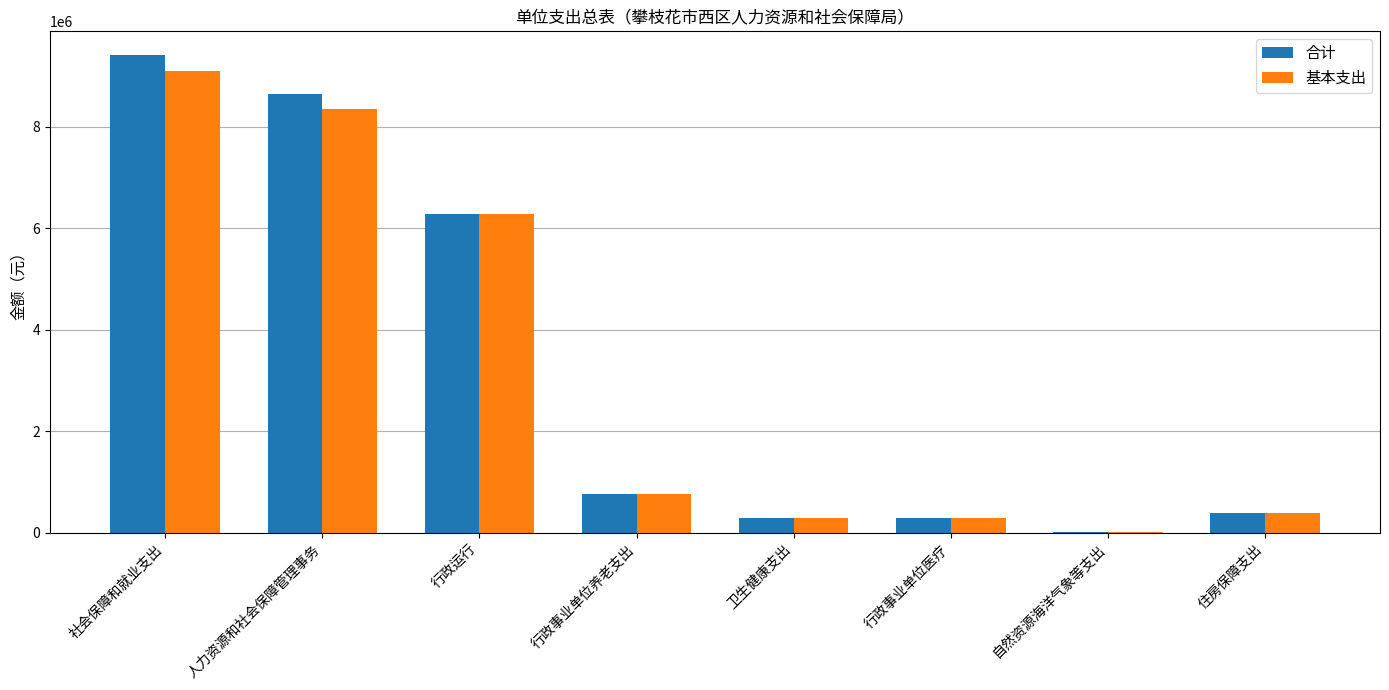

What is the total value across all series at 人力资源和社会保障管理事务?

17009139.1